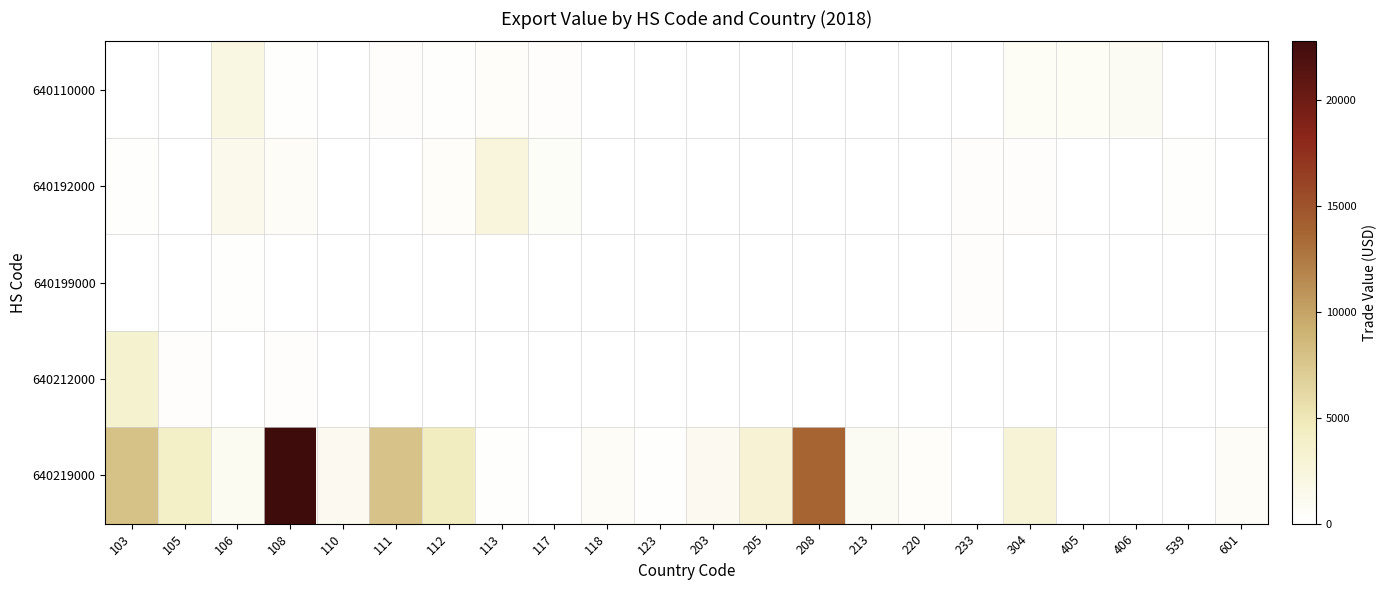

Which label corresponds to the smallest value in the chart?

103